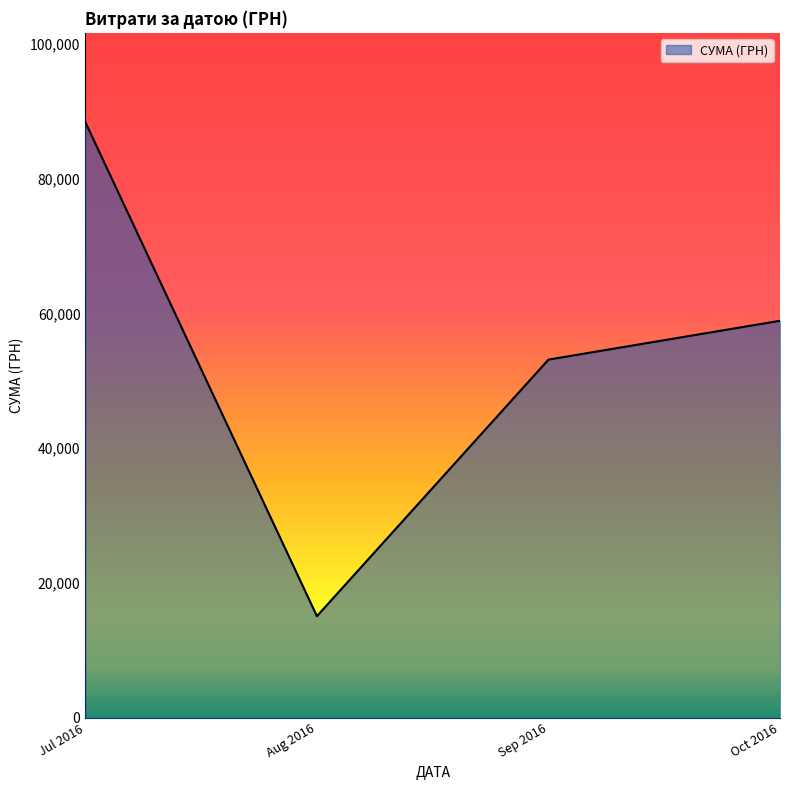

Rank the categories by value from lowest to highest.

Aug 2016, Sep 2016, Oct 2016, Jul 2016